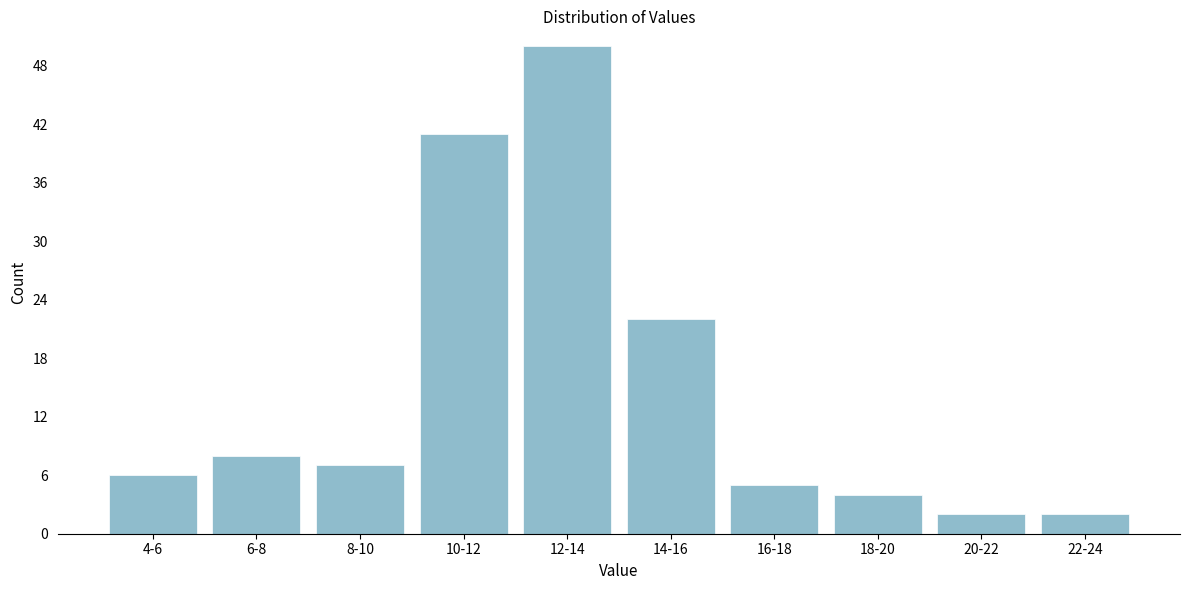

Reading right to left, extract all data points from this chart.

22-24=2	20-22=2	18-20=4	16-18=5	14-16=22	12-14=50	10-12=41	8-10=7	6-8=8	4-6=6